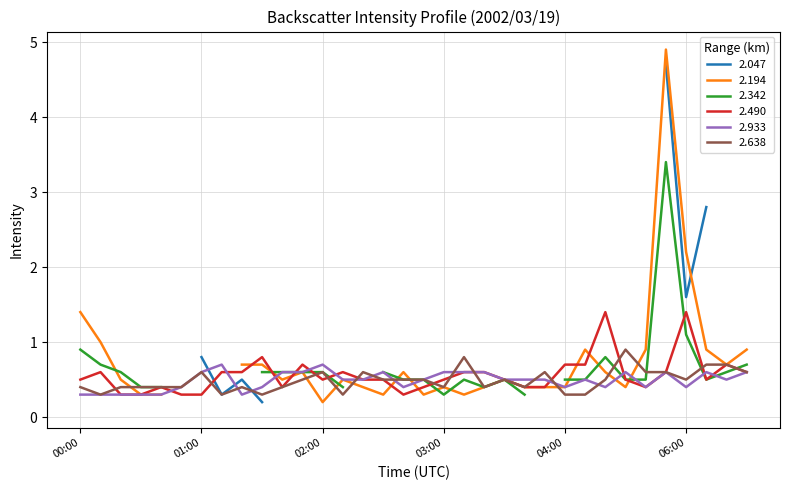

The value of 2.490 at 02:00 is 0.5. True or false?

True